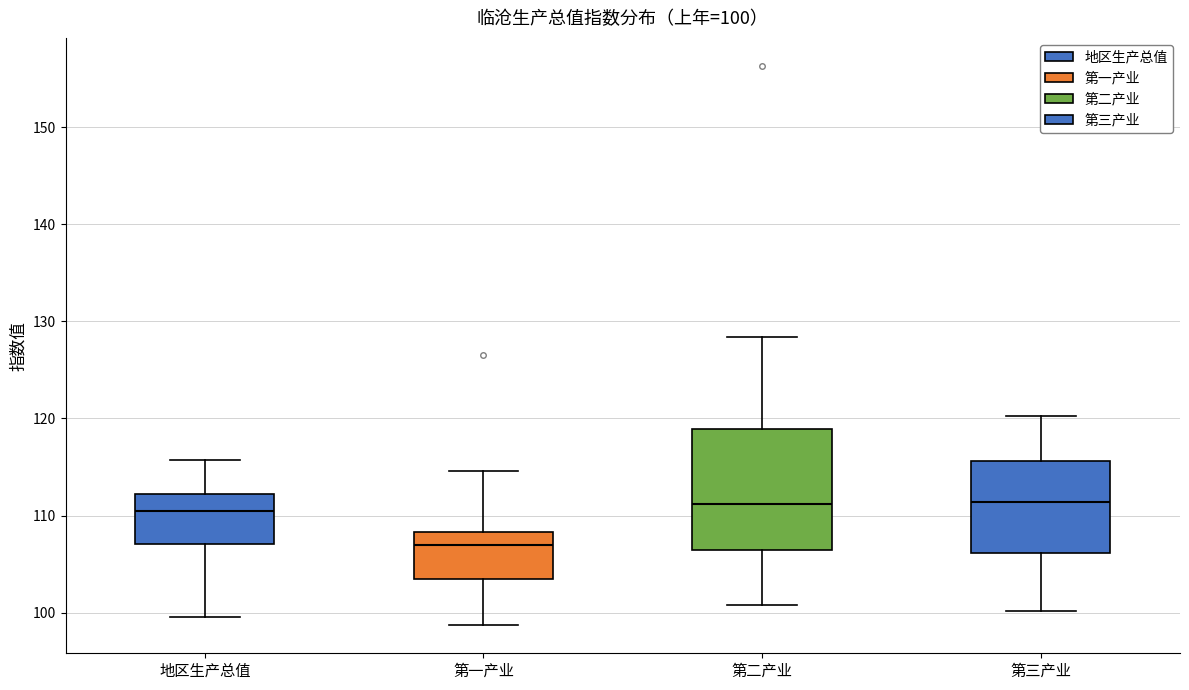

Comparing the boxes themselves (not the whiskers), which one is the tallest?

第二产业